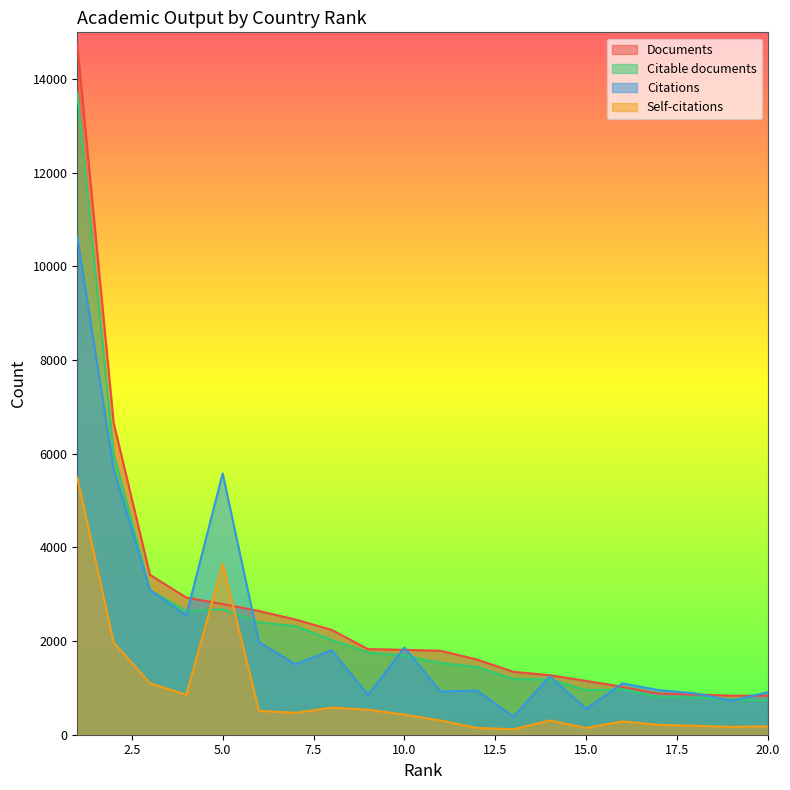

Reading left to right, extract all data points from this chart.

Documents: 14744	6661	3415	2929	2790	2642	2461	2239	1828	1813	1793	1605	1344	1270	1149	1024	878	862	834	833
Citable documents: 13711	6006	3086	2640	2679	2400	2321	2023	1754	1689	1531	1446	1189	1179	955	965	803	790	757	727
Citations: 10631	5678	3090	2547	5579	1979	1504	1804	851	1862	922	944	385	1247	552	1097	952	884	726	908
Self-citations: 5488	1972	1098	854	3646	511	468	579	535	431	303	145	116	305	144	285	211	191	168	179